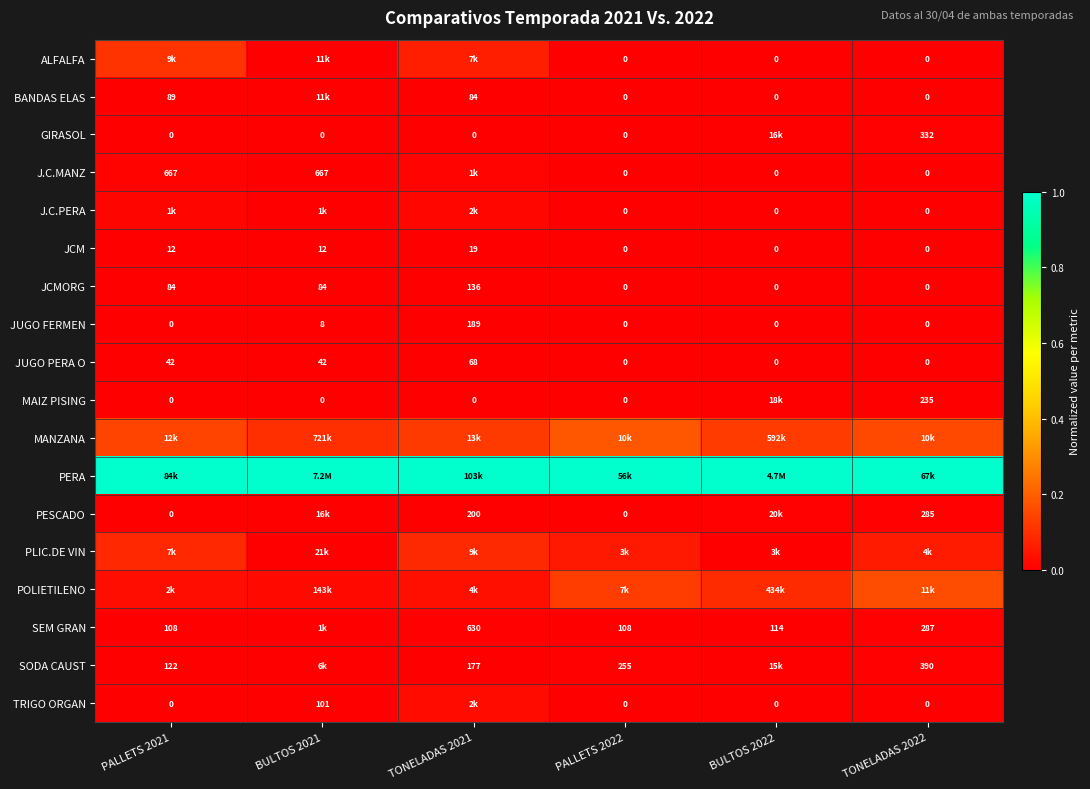

Which series has the largest total across all categories?

PERA